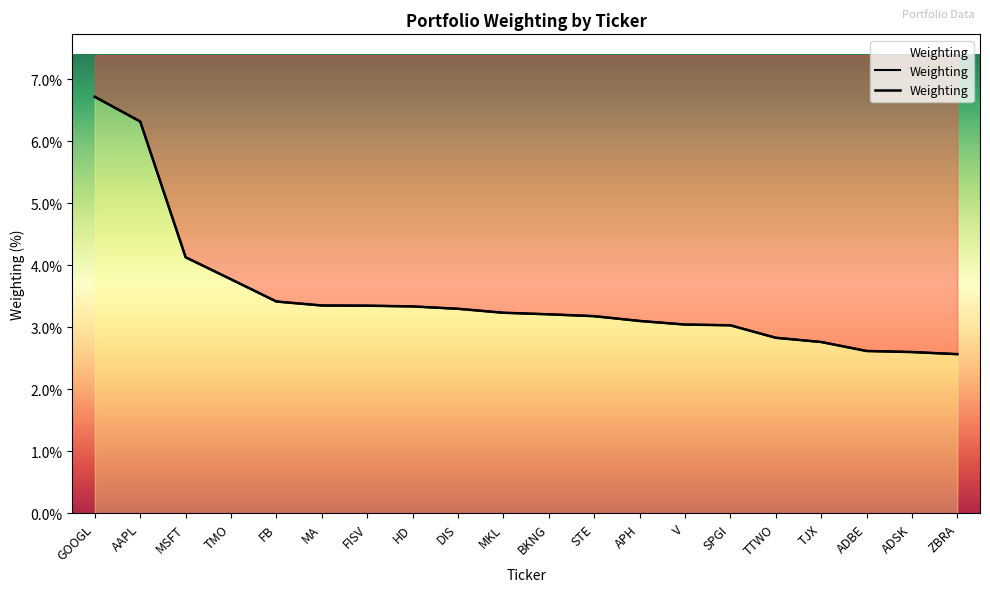

True or false: the data shows 4.4 at ZBRA.

False